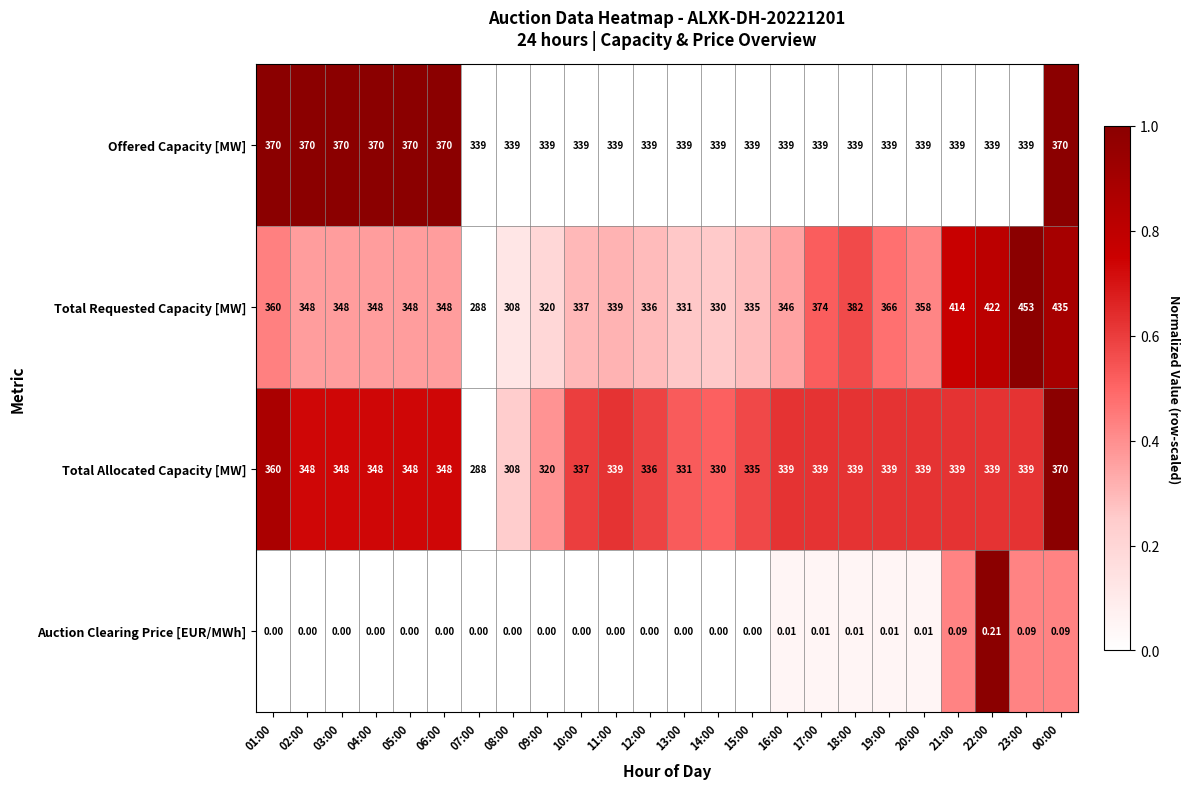

Which series has the largest range (max minus min)?

Total Requested Capacity [MW]